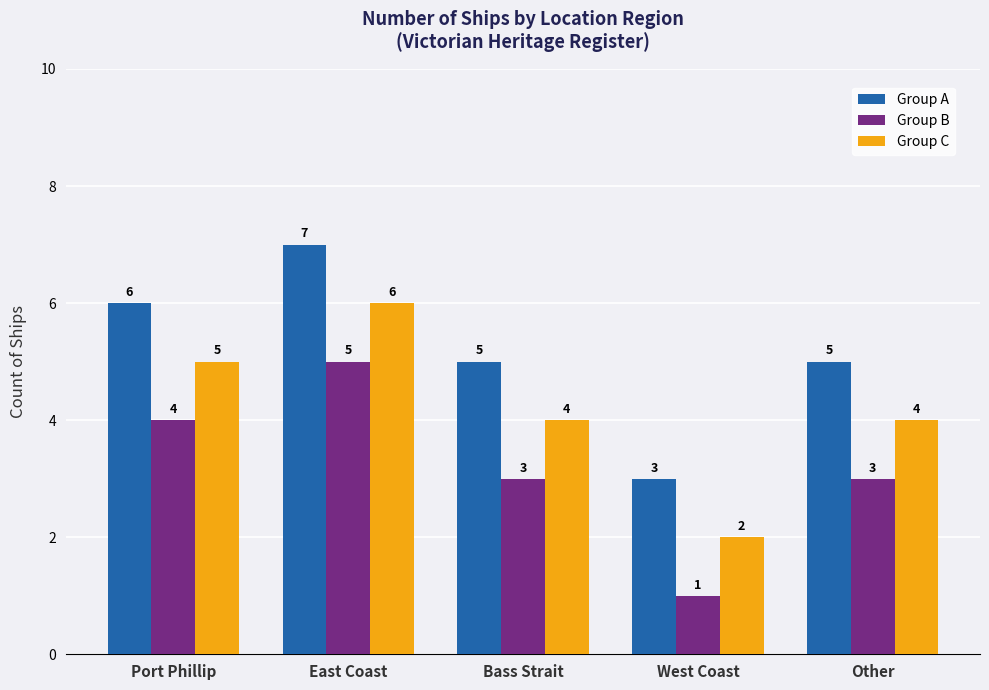

At how many categories does at least one series exceed 4?

4